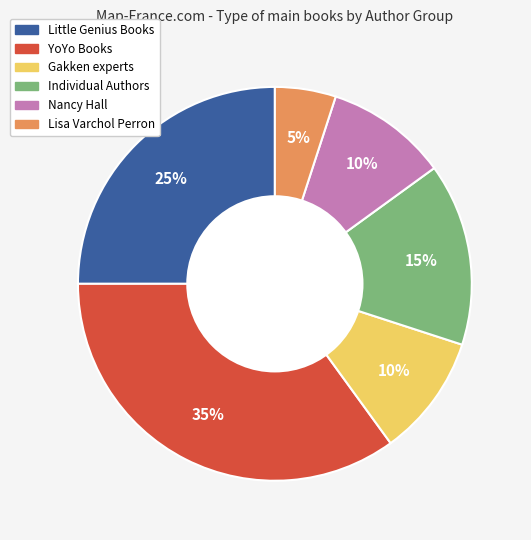

To the nearest percent, what is the difference between the largest and smallest slice percentages?

30%